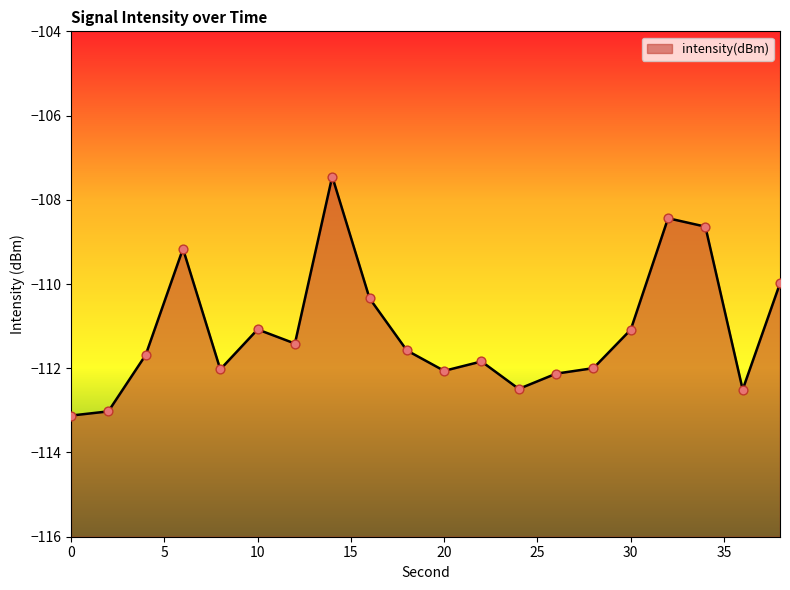

What is the change in value from 20 to 22?

+0.2